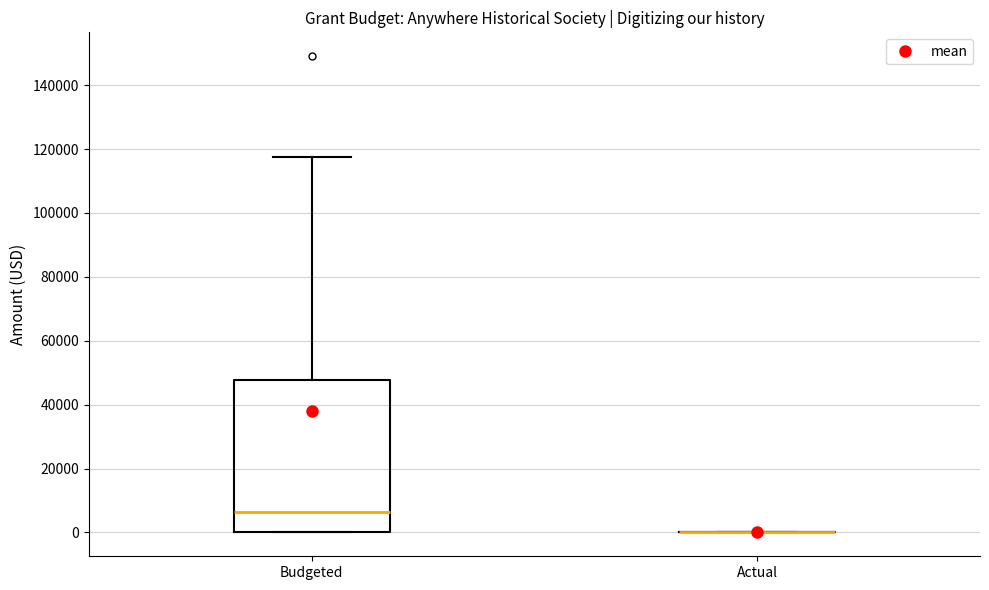

Reading left to right, read every box against the y-axis: the position of its median line, the range the box covers, and the ends of its whiskers. The values are not printed on the chart, so give them approximately, as read against the axis.

Budgeted: median 6000, box 0 to 48000, whiskers 0 to 118000
Actual: box collapsed to a line at 0, whiskers 0 to 0